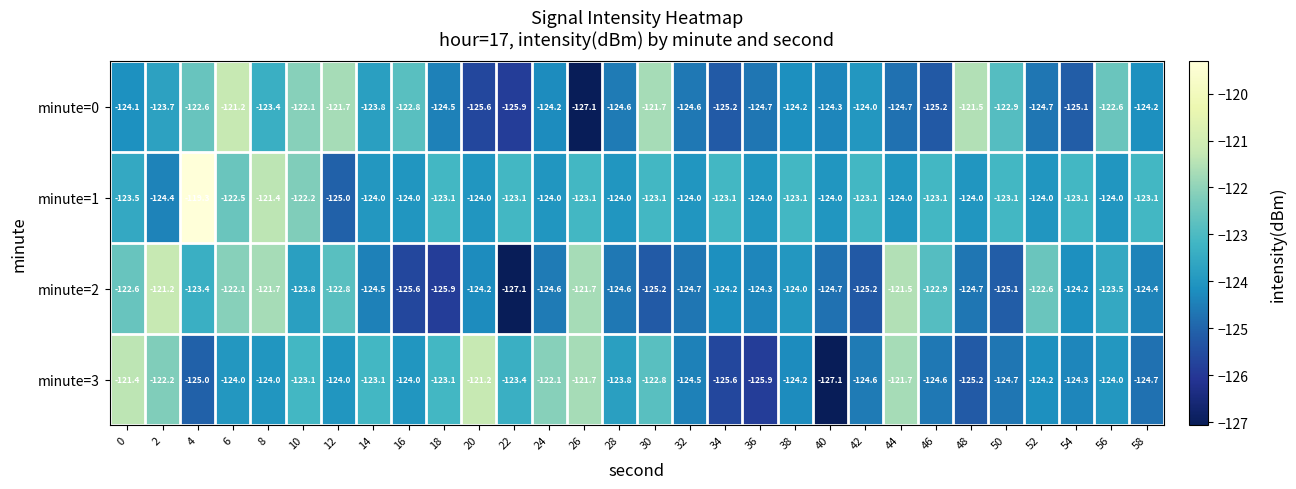

What is the sum of all minute=1 values?

-3700.4